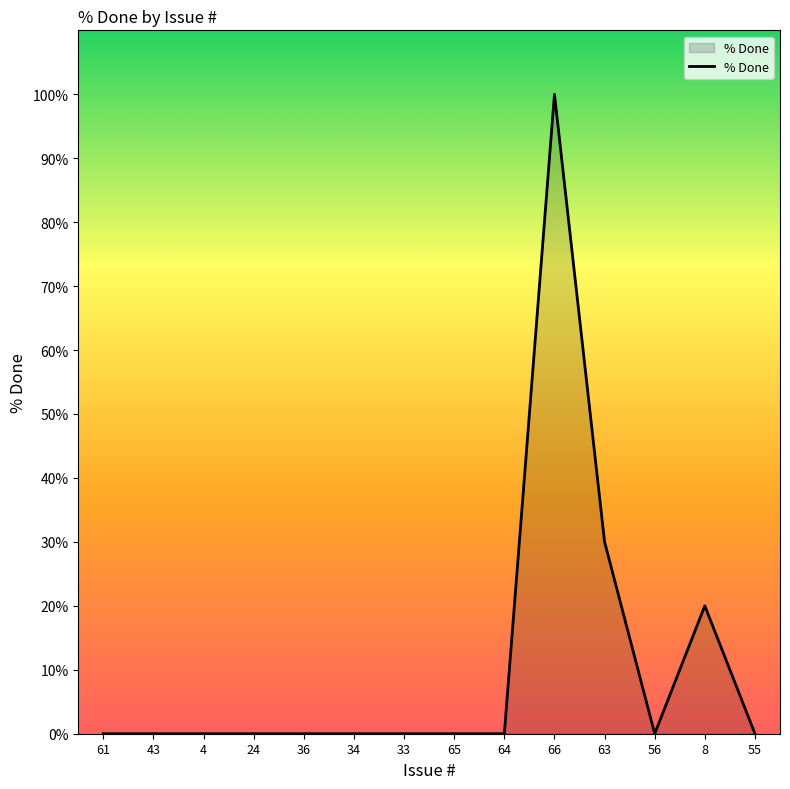

The chart shows a value of 20 at 8. True or false?

True